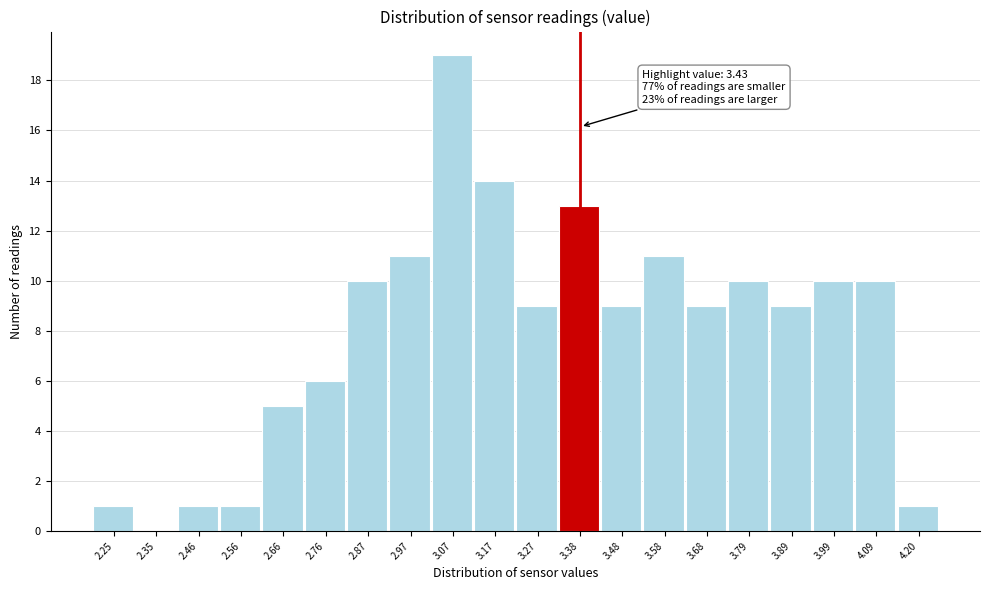

Reading left to right, extract all data points from this chart.

2.25=1	2.35=0	2.46=1	2.56=1	2.66=5	2.76=6	2.87=10	2.97=11	3.07=19	3.17=14	3.27=9	3.38=13	3.48=9	3.58=11	3.68=9	3.79=10	3.89=9	3.99=10	4.09=10	4.20=1